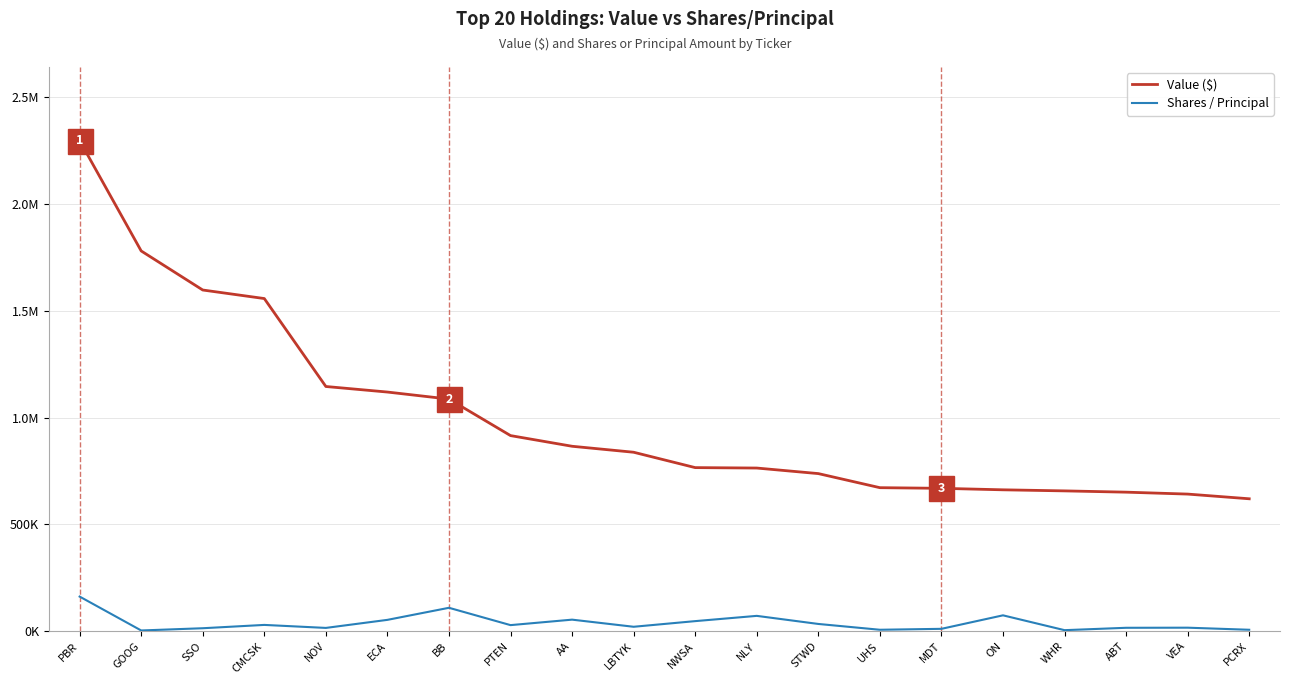

Where does the Shares / Principal series first go above 28144?

PBR